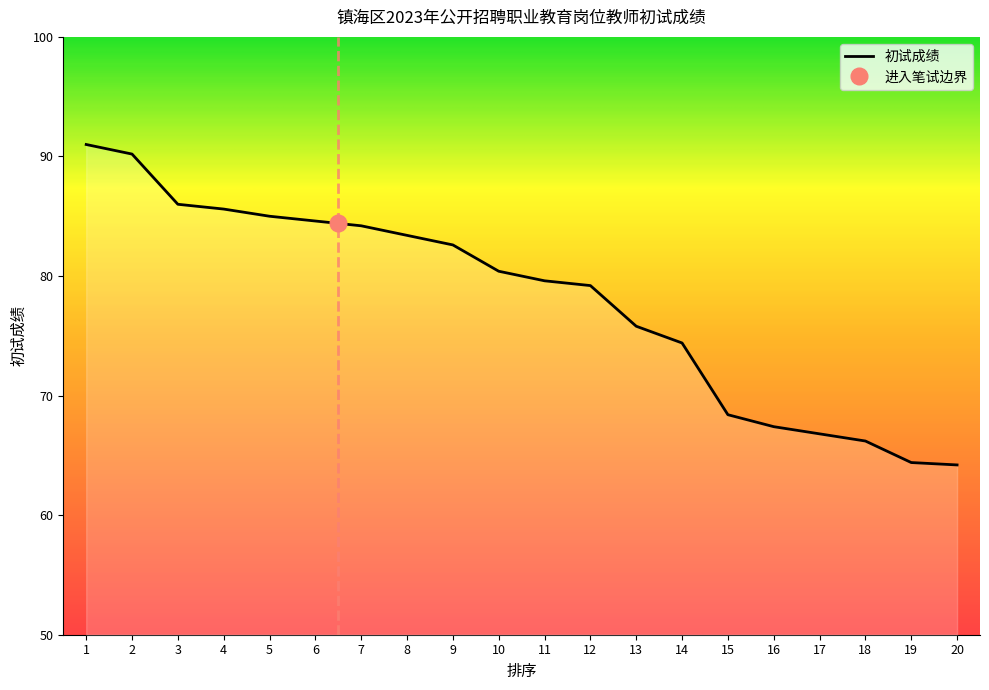

The value at 4 is 85.6. True or false?

True